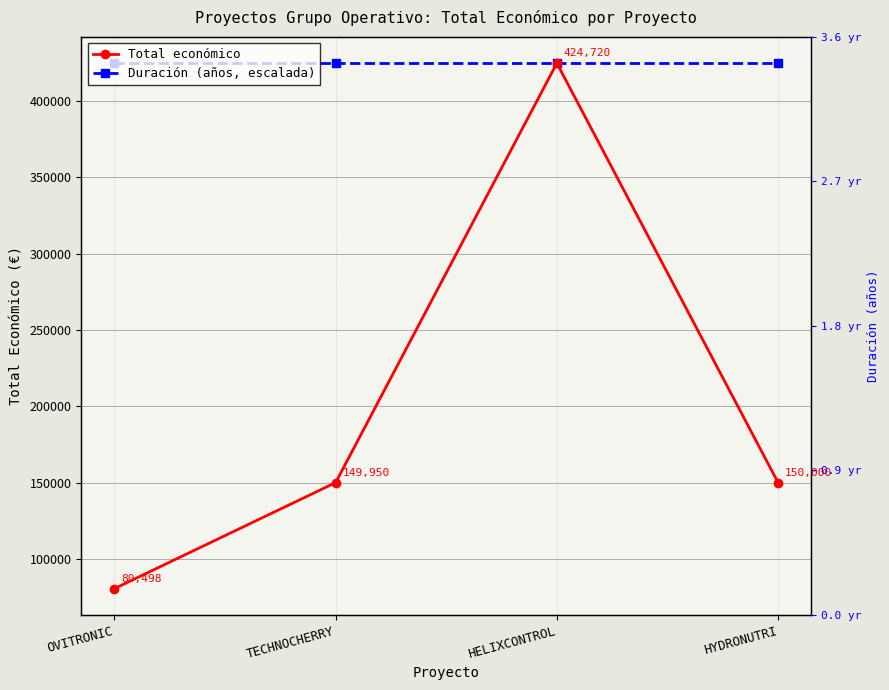

Where does the Total económico series first go above 150000?

HELIXCONTROL